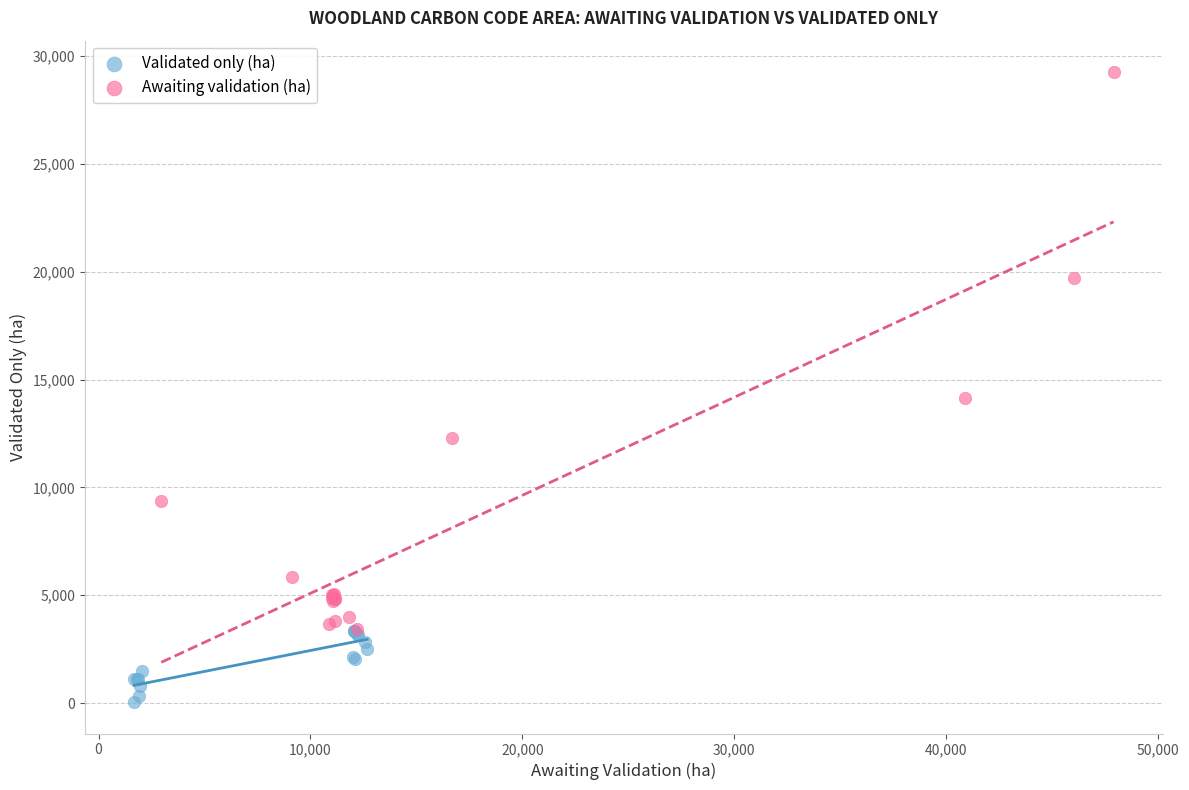

Which series reaches the minimum Y coordinate?

Validated only (ha)